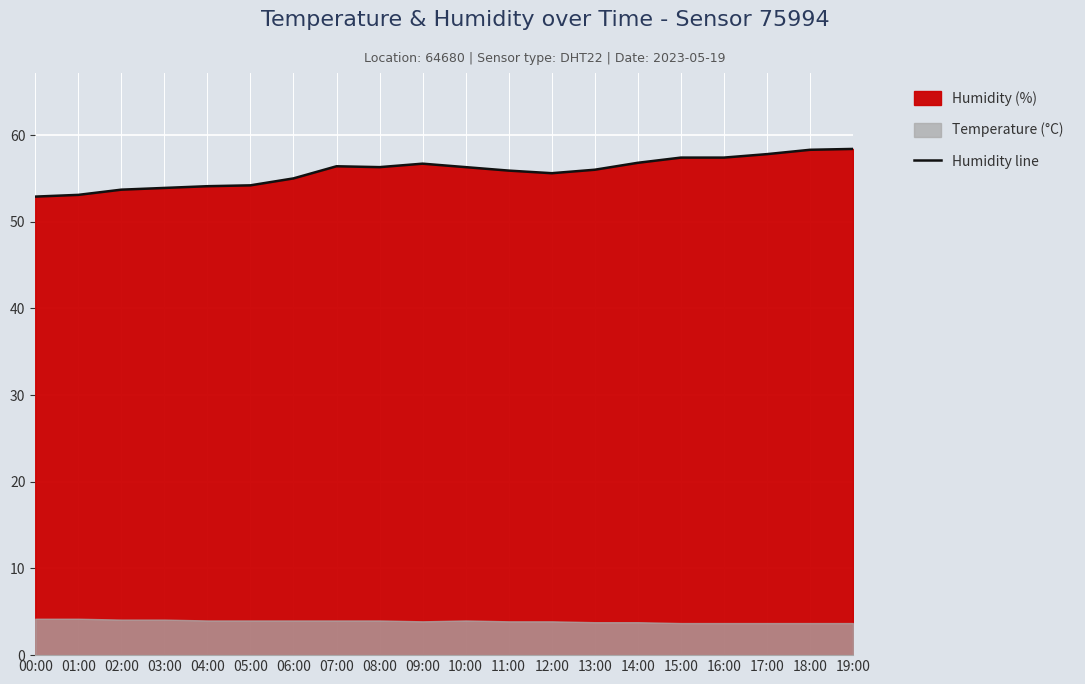

The value at 11:00 is 27.1. True or false?

False